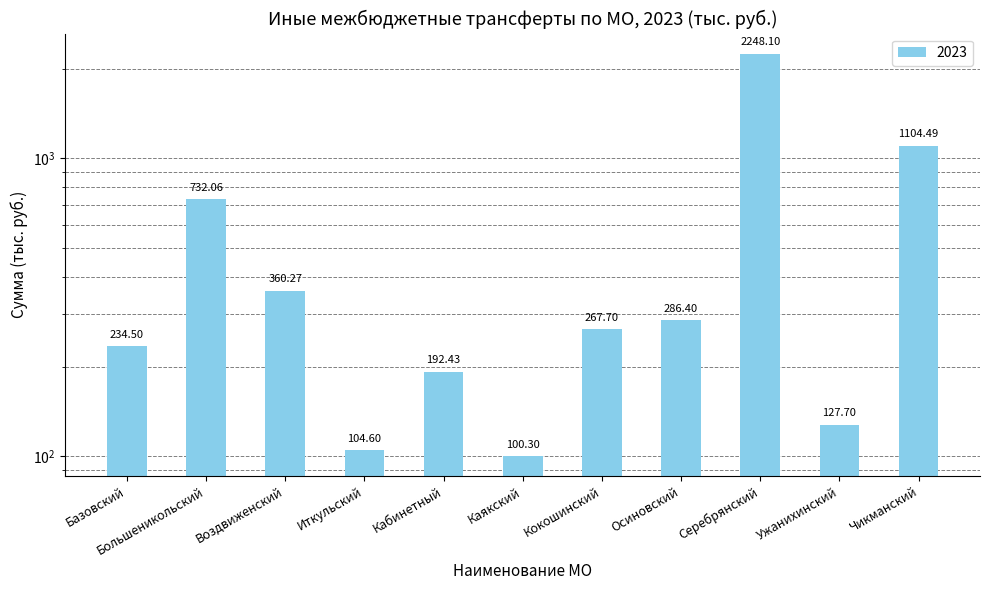

Which label corresponds to the largest value in the chart?

Серебрянский